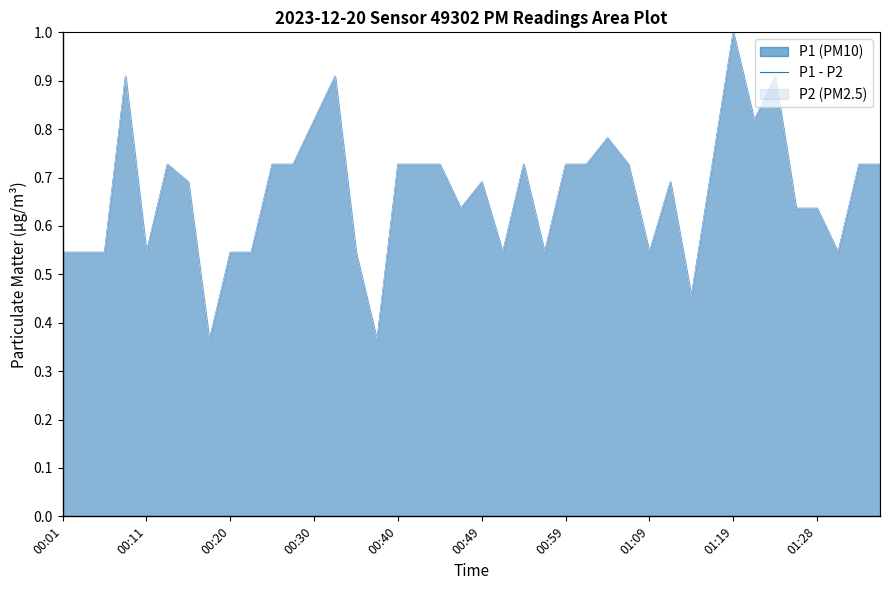

The chart shows a value of 0.7 at 31. True or false?

True